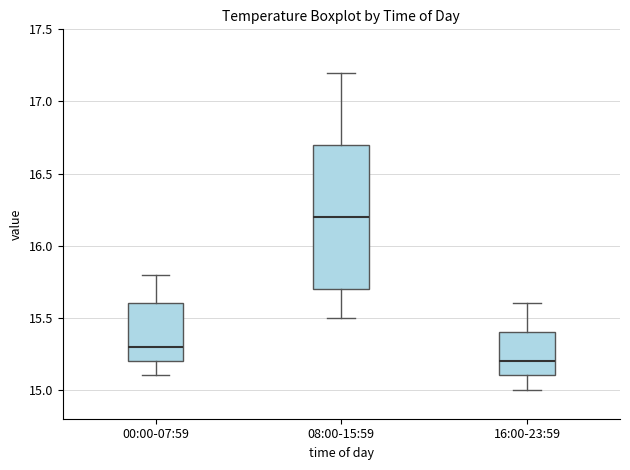

Where does the median line of the box for 08:00-15:59 sit on the y-axis? The values are not printed on the chart, so give them approximately, as read against the axis.

16.2